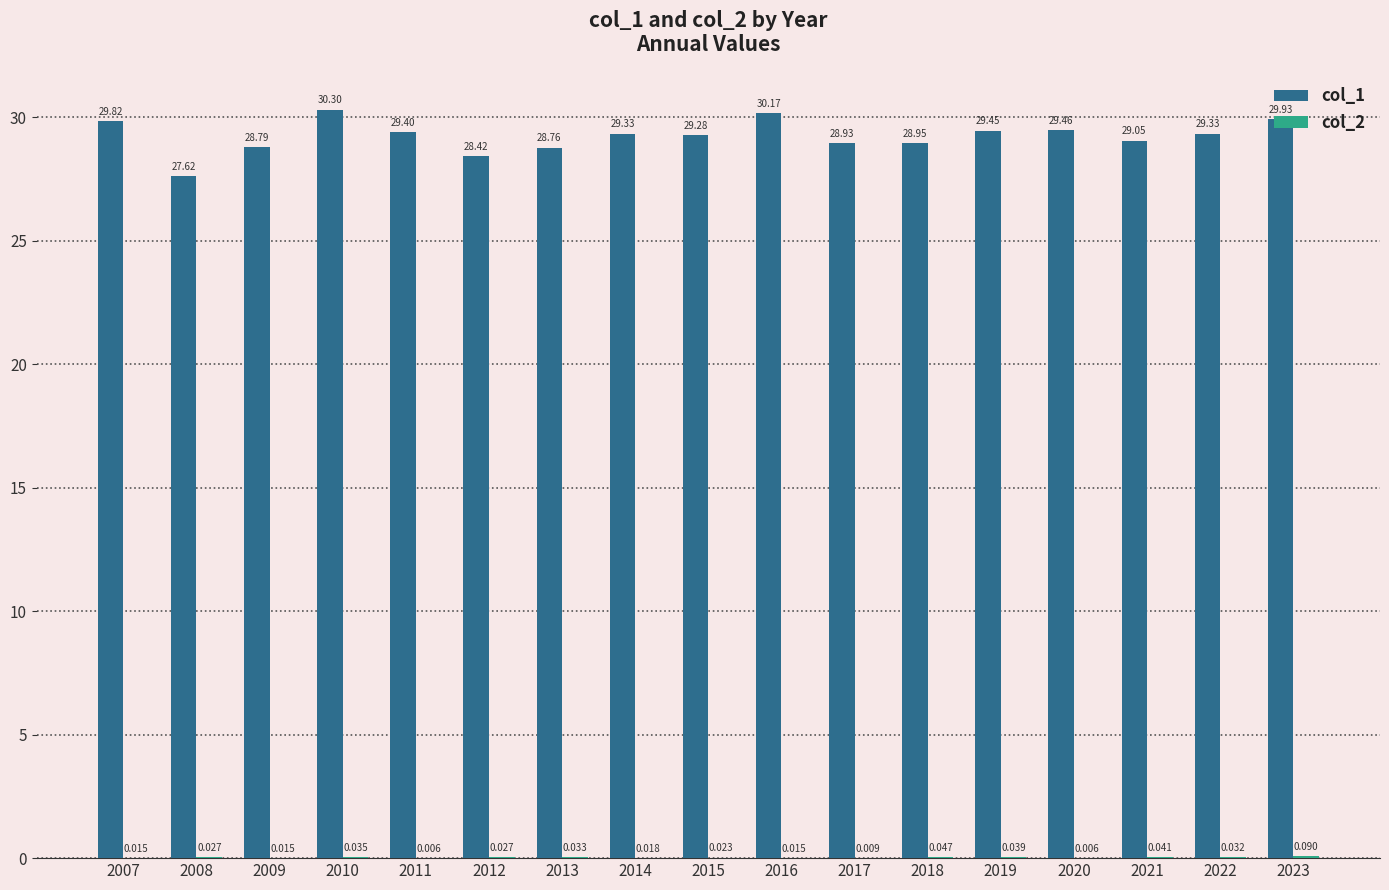

Reading left to right, list all the values displayed in this chart.

col_1: 2007=29.8	2008=27.6	2009=28.8	2010=30.3	2011=29.4	2012=28.4	2013=28.8	2014=29.3	2015=29.3	2016=30.2	2017=28.9	2018=28.9	2019=29.5	2020=29.5	2021=29.0	2022=29.3	2023=29.9
col_2: 2007=0.0	2008=0.0	2009=0.0	2010=0.0	2011=0.0	2012=0.0	2013=0.0	2014=0.0	2015=0.0	2016=0.0	2017=0.0	2018=0.0	2019=0.0	2020=0.0	2021=0.0	2022=0.0	2023=0.1